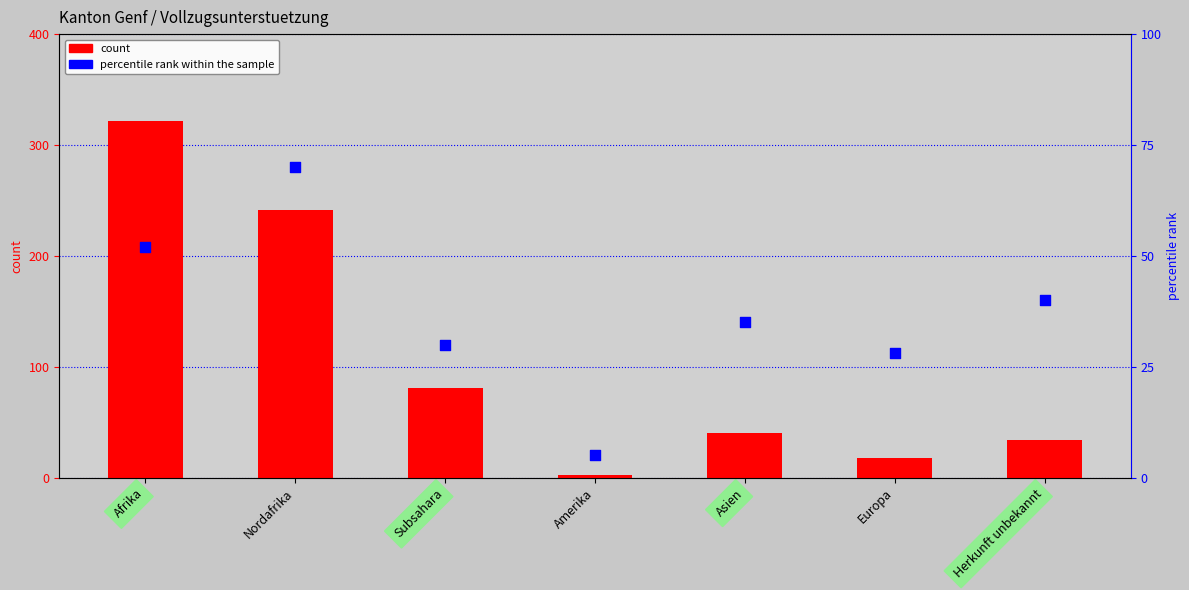

At how many categories does at least one series exceed 212?

2